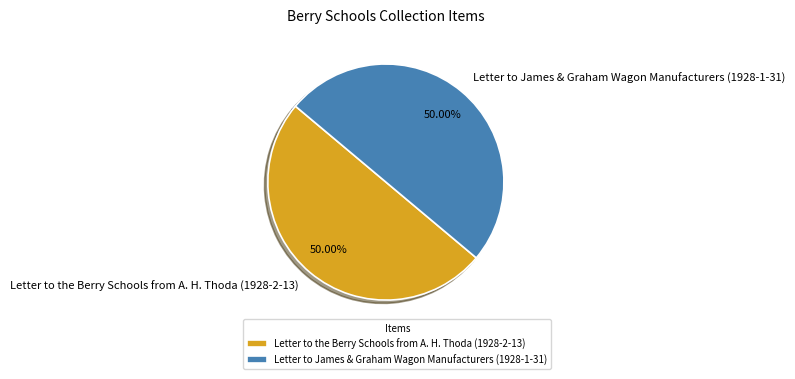

How much of the chart is everything except Letter to the Berry Schools from A. H. Thoda (1928-2-13)?

50.0%